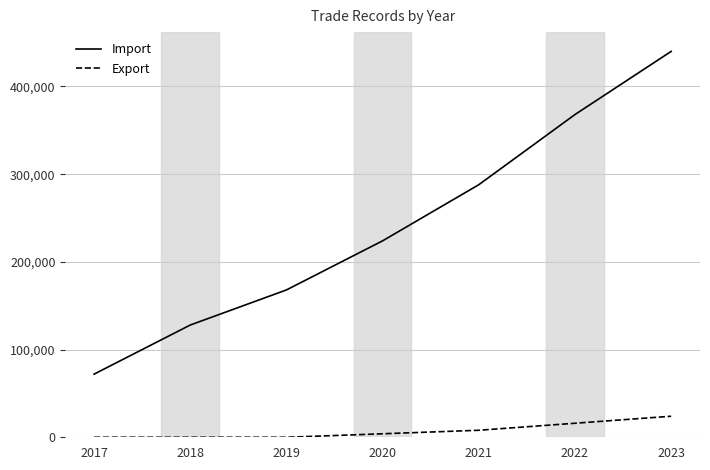

How many values in the Import series are below 224000?

3